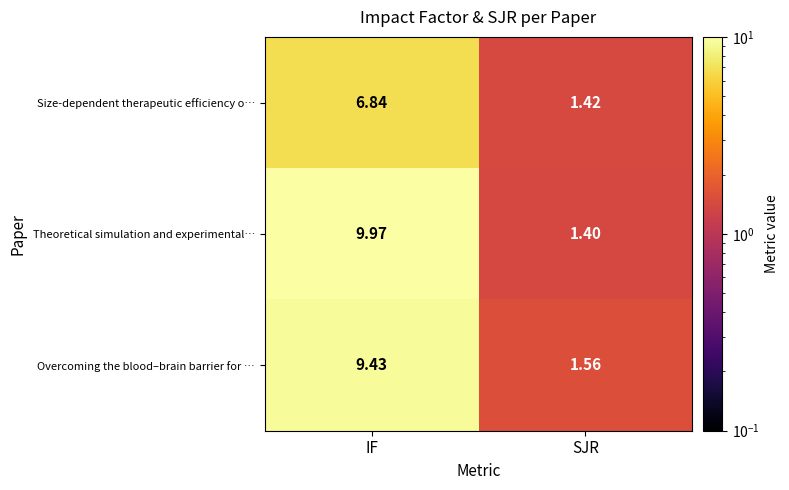

Rank the series at SJR from highest to lowest value.

Overcoming the blood–brain barrier for …, Size-dependent therapeutic efficiency o…, Theoretical simulation and experimental…